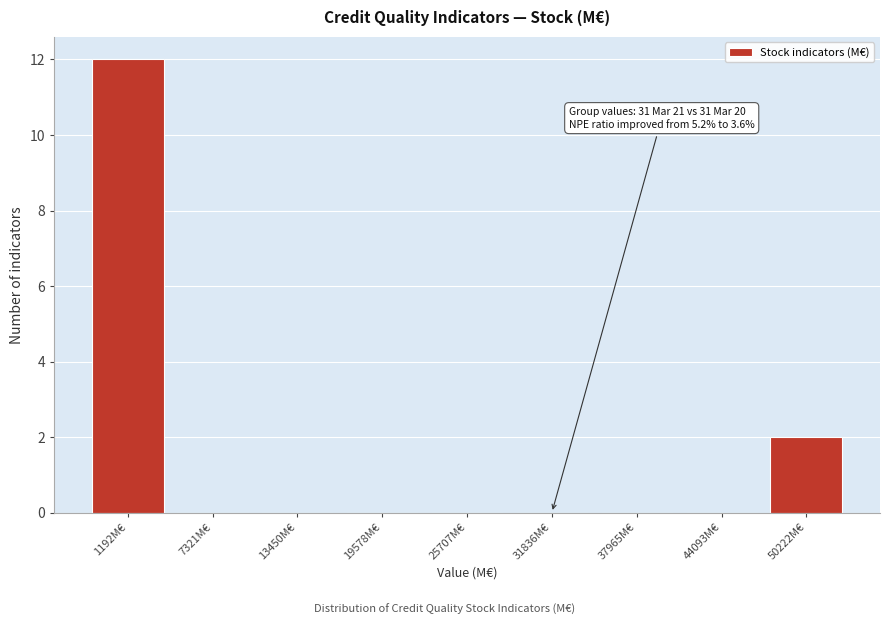

Reading left to right, extract all data points from this chart.

1192M€=12	7321M€=0	13450M€=0	19578M€=0	25707M€=0	31836M€=0	37965M€=0	44093M€=0	50222M€=2